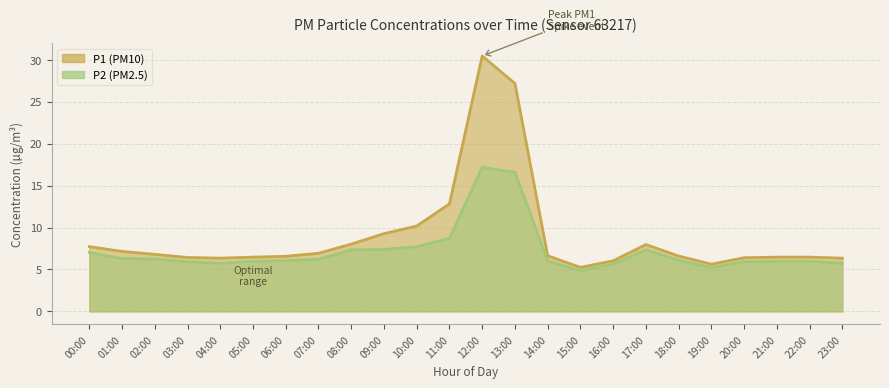

At which category does P2 reach its first local valley?

04:00